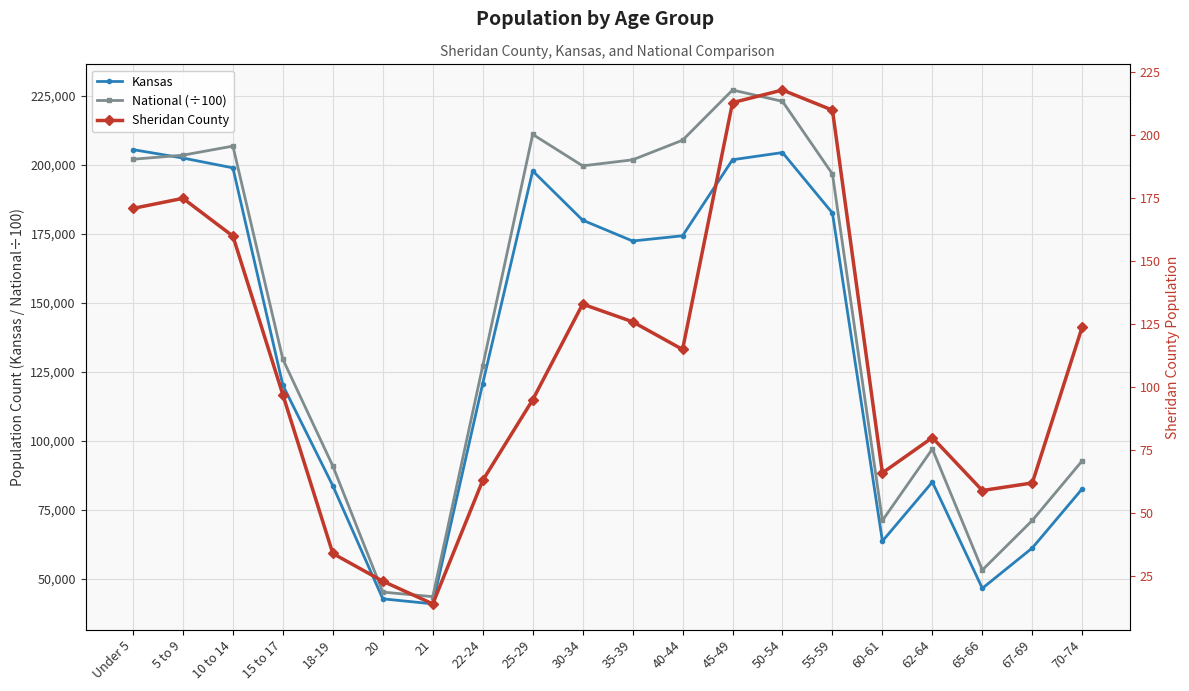

Which series has the largest range (max minus min)?

National (÷100)